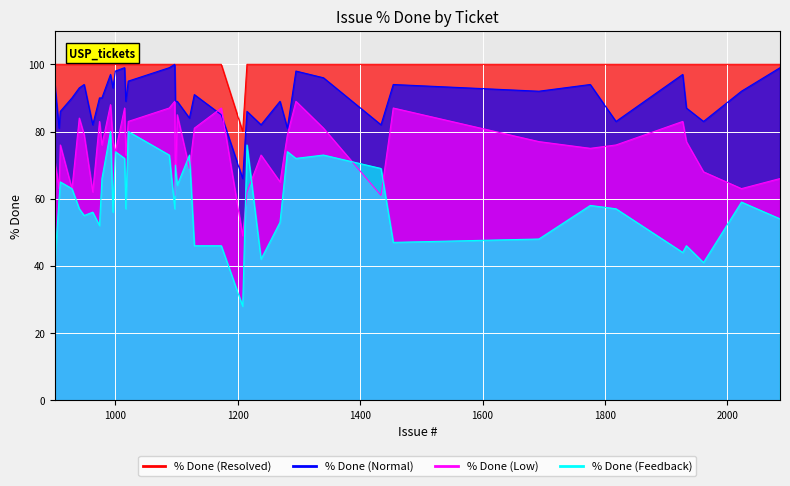

What is the approximate value of Resolved at 901?

100